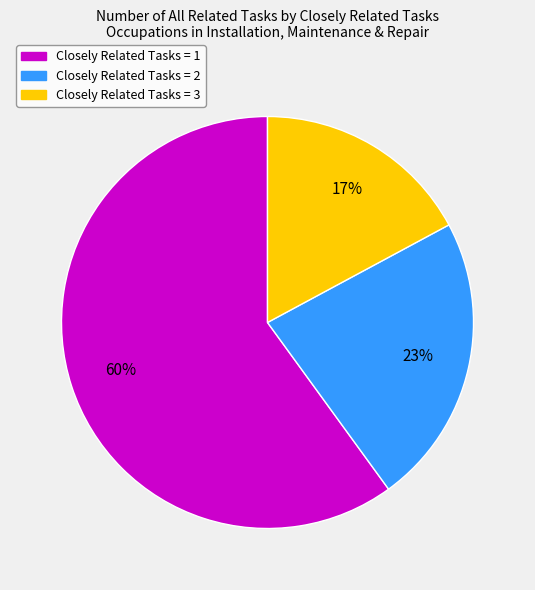

To the nearest percent, what is the average slice percentage?

33%